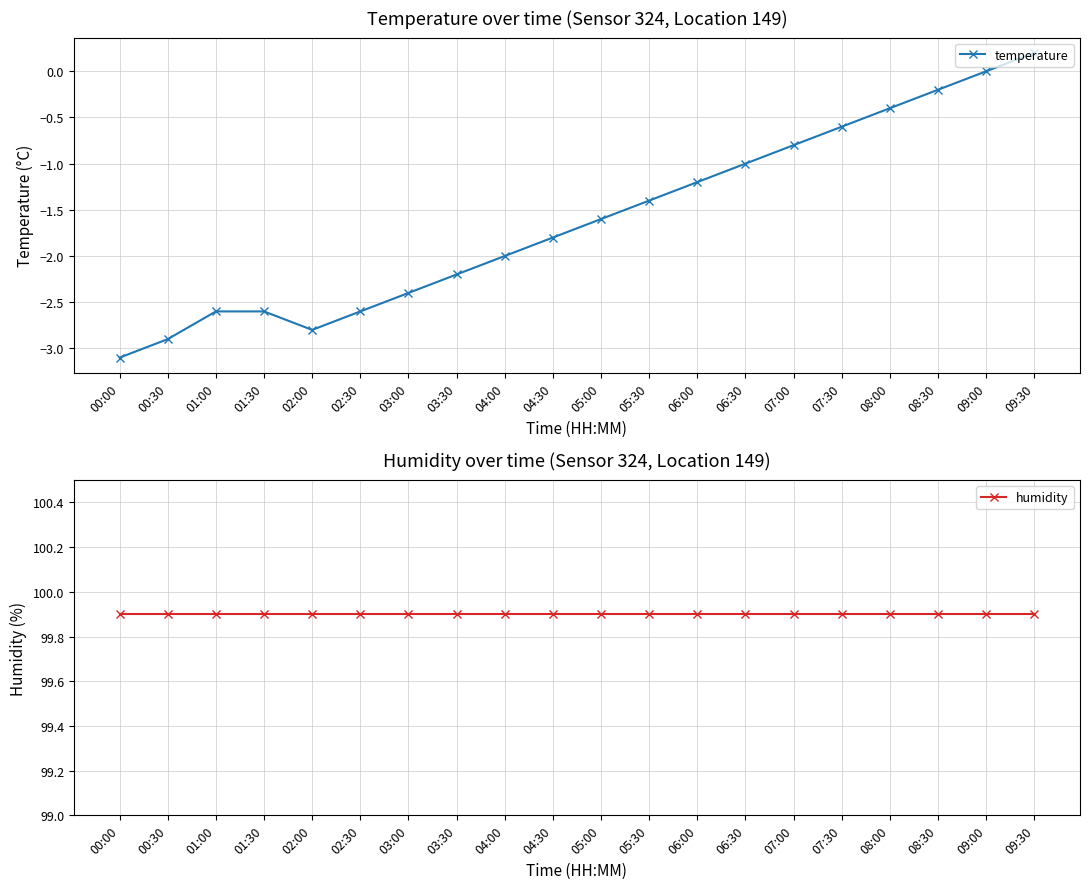

At how many categories does at least one series exceed 7?

20